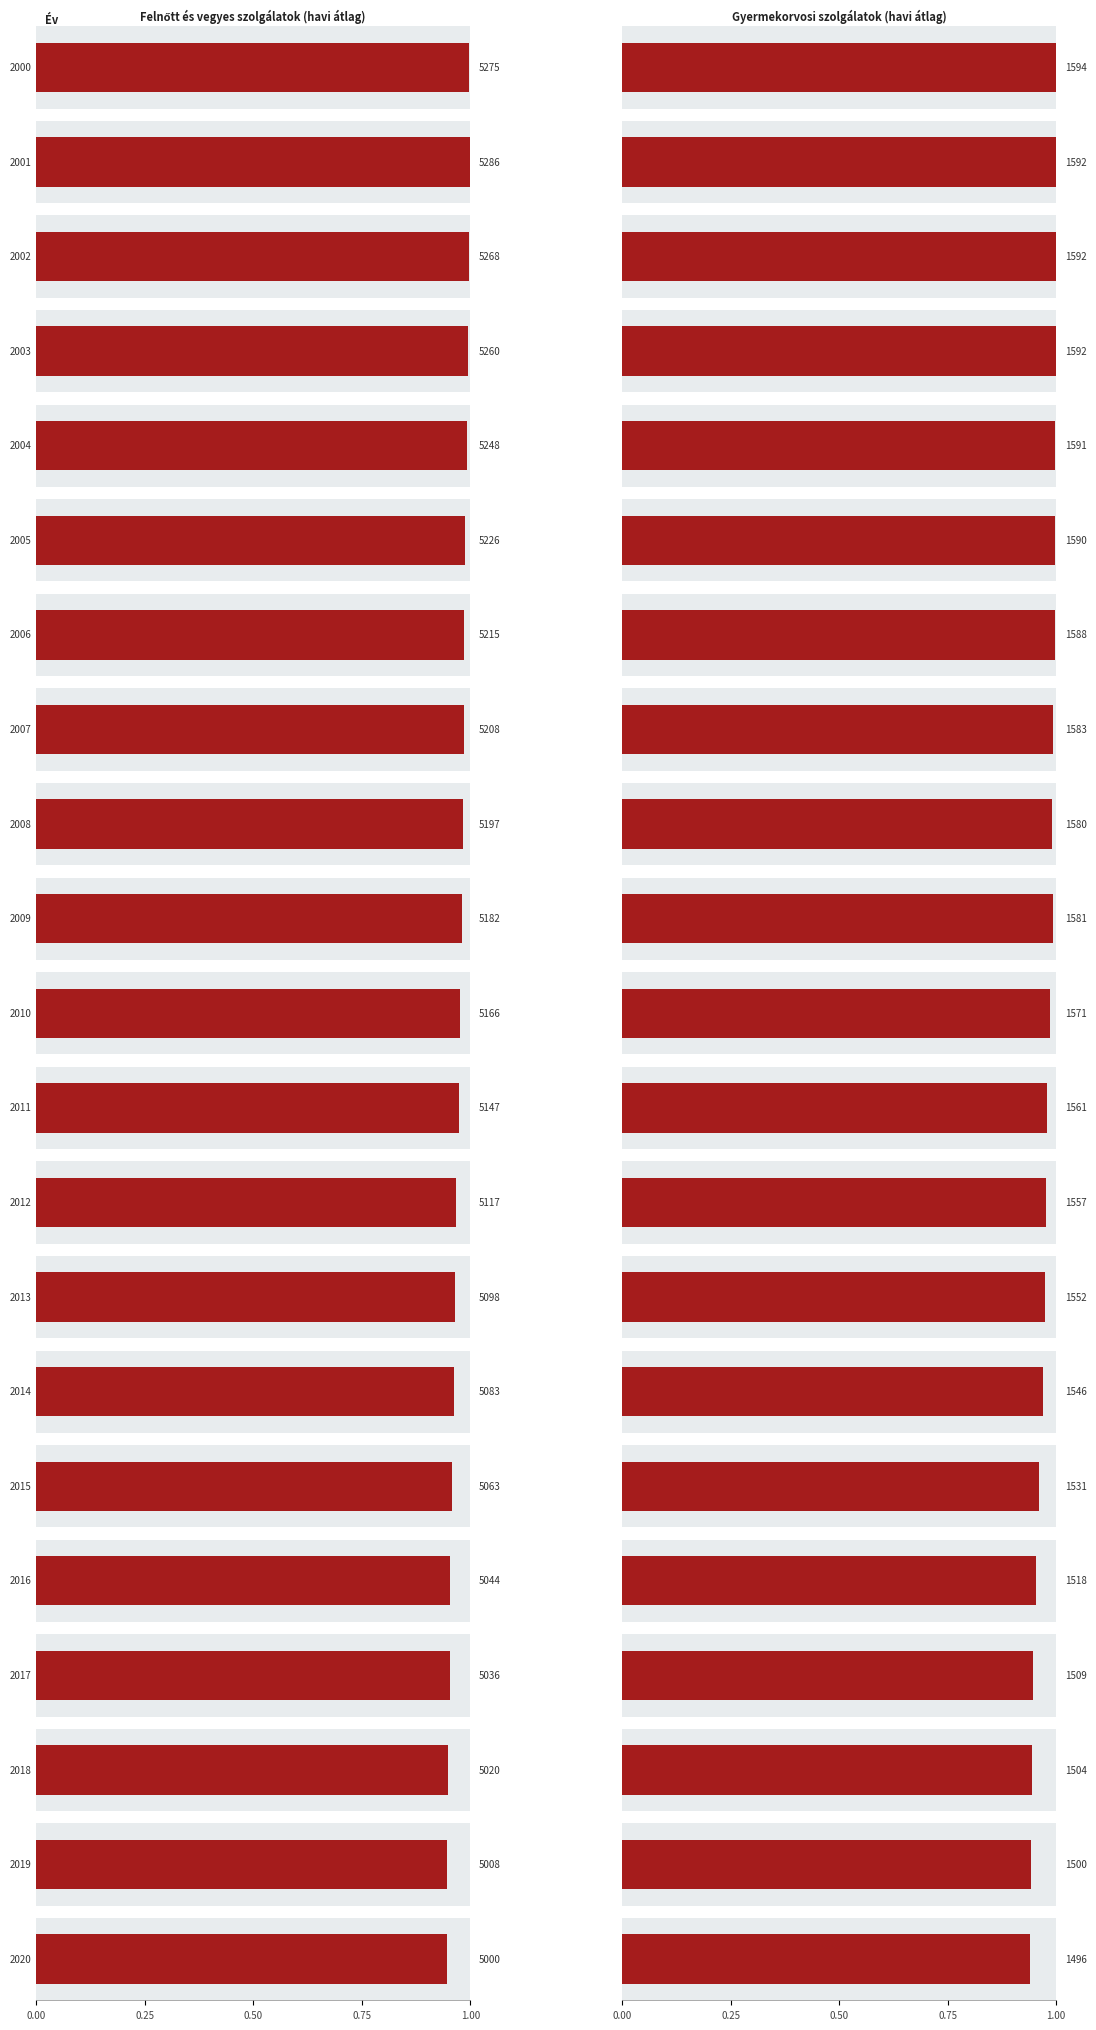

Between 2004 and 2020, which series saw the biggest shift?

Felnőtt és vegyes szolgálatok